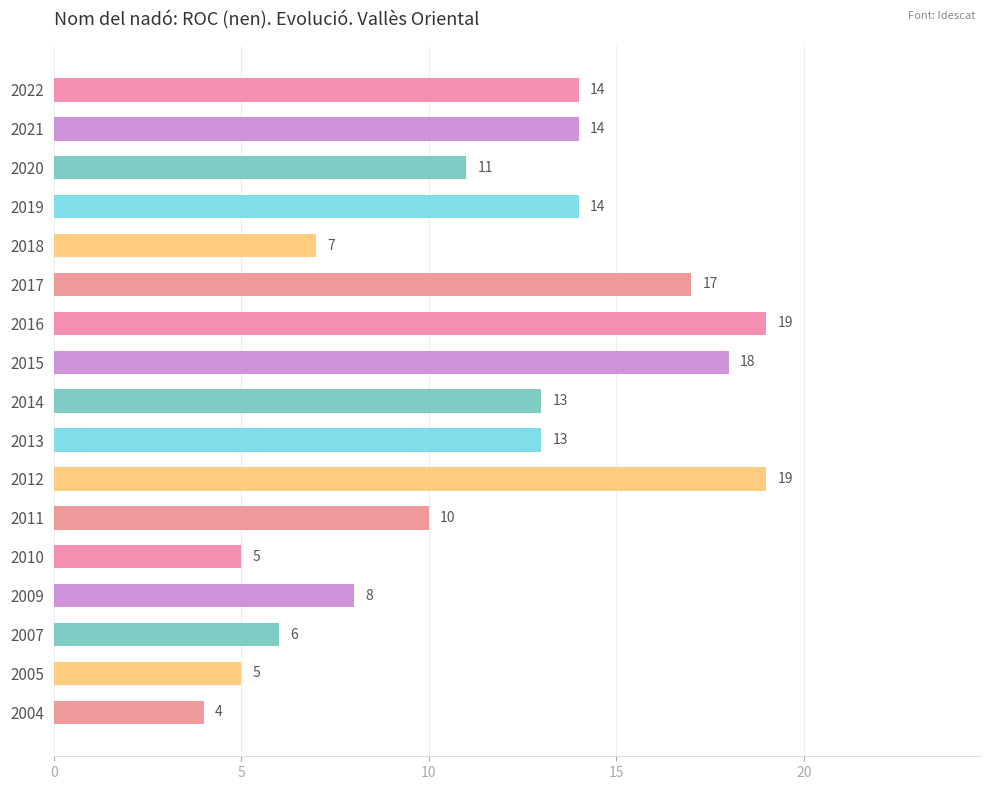

How many data points are less than 13?

8